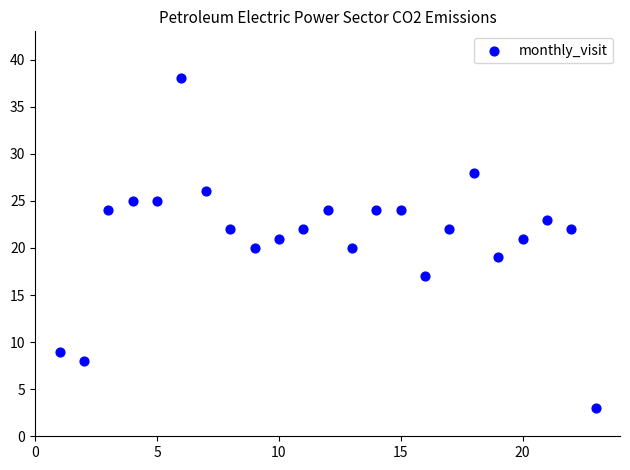

What is the range of Y values (max minus min)?

35